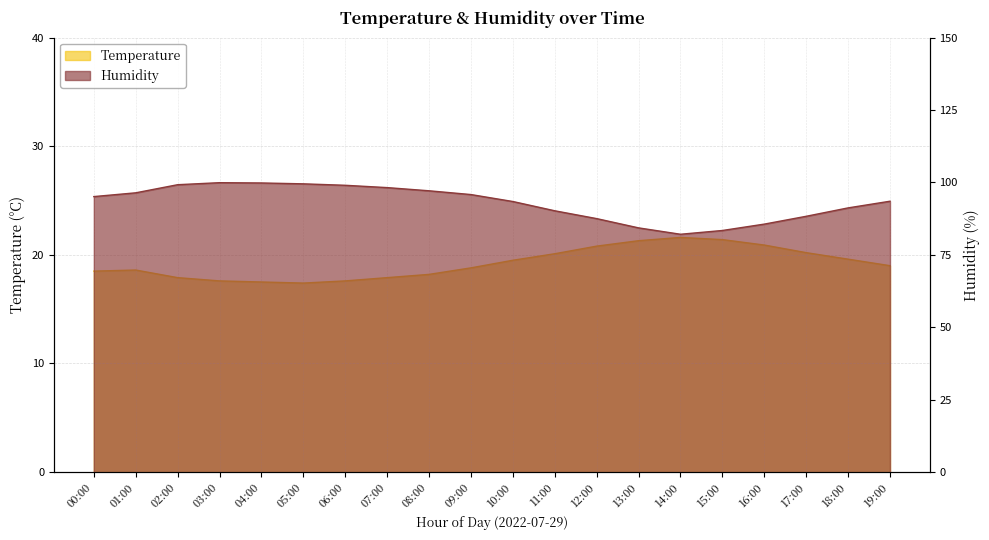

The value of temperature at 08:00 is 18.2. True or false?

True